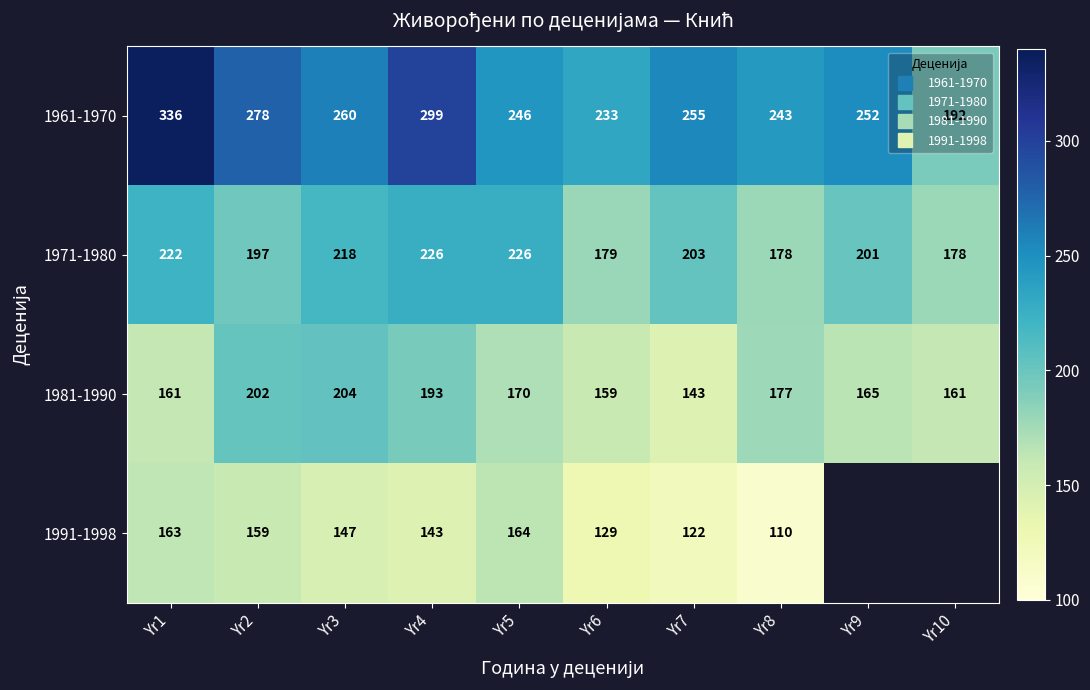

At how many categories does at least one series exceed 314?

1